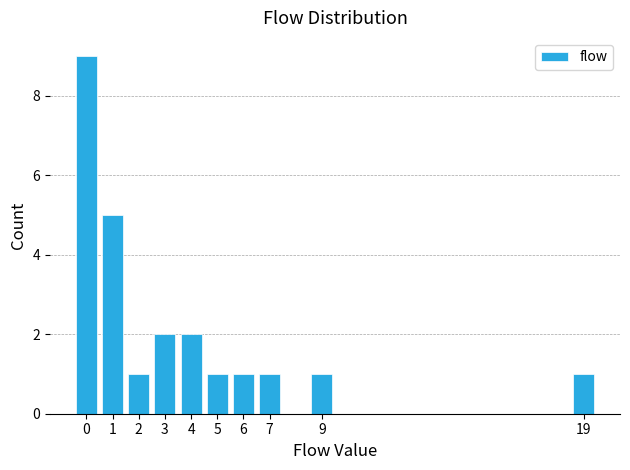

Reading left to right, list all the values displayed in this chart.

0=9	1=5	2=1	3=2	4=2	5=1	6=1	7=1	9=1	19=1